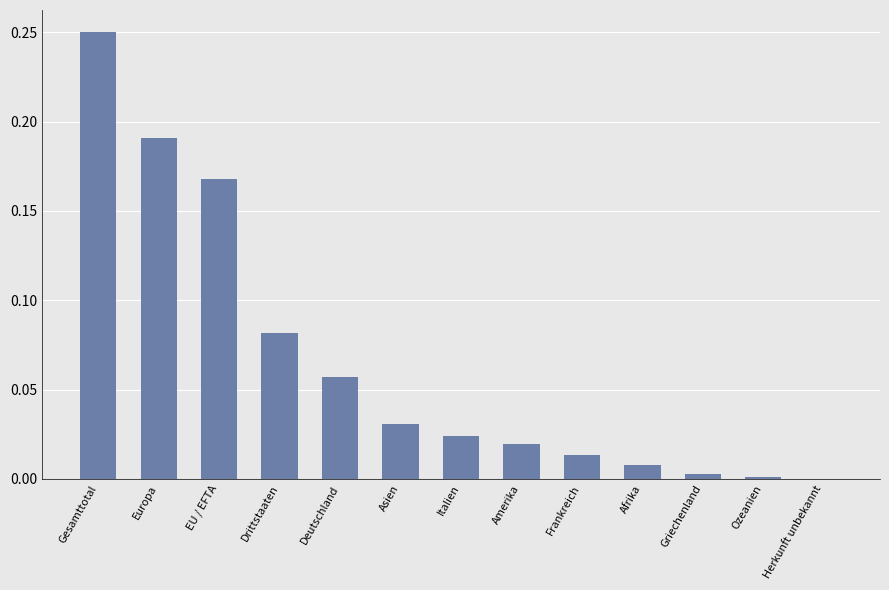

What is the sum of all values?

0.8